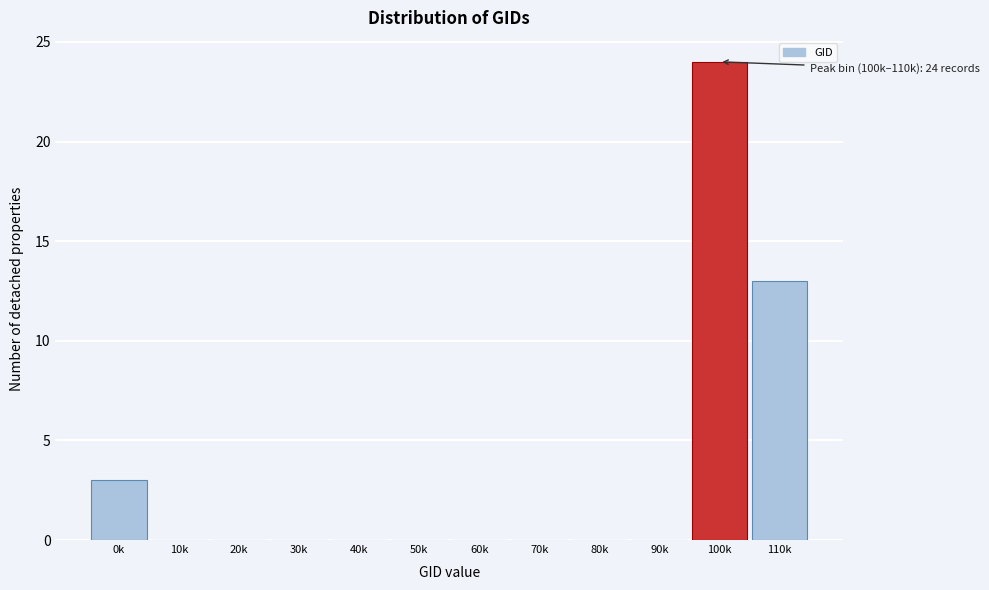

Reading left to right, transcribe all the data shown in this chart.

0k=3	10k=0	20k=0	30k=0	40k=0	50k=0	60k=0	70k=0	80k=0	90k=0	100k=24	110k=13